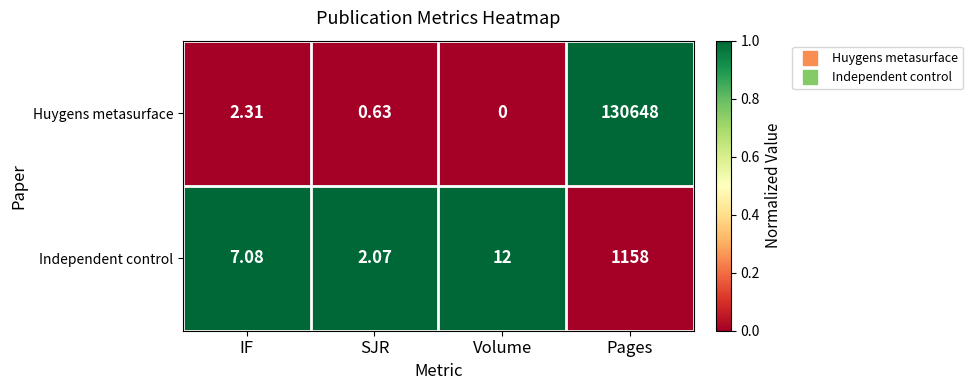

Count the number of categories in the chart.

4